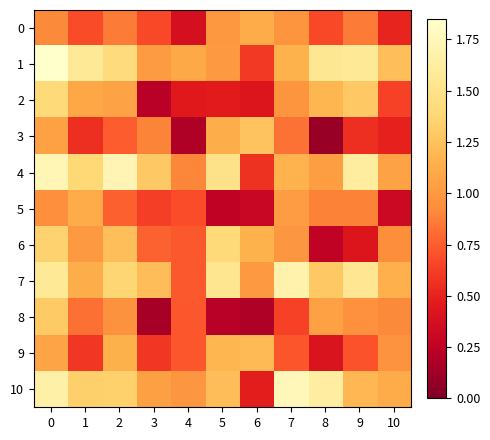

Rank the series by their maximum value, from lowest to highest.

5, 0, 9, 3, 8, 2, 6, 7, 4, 10, 1